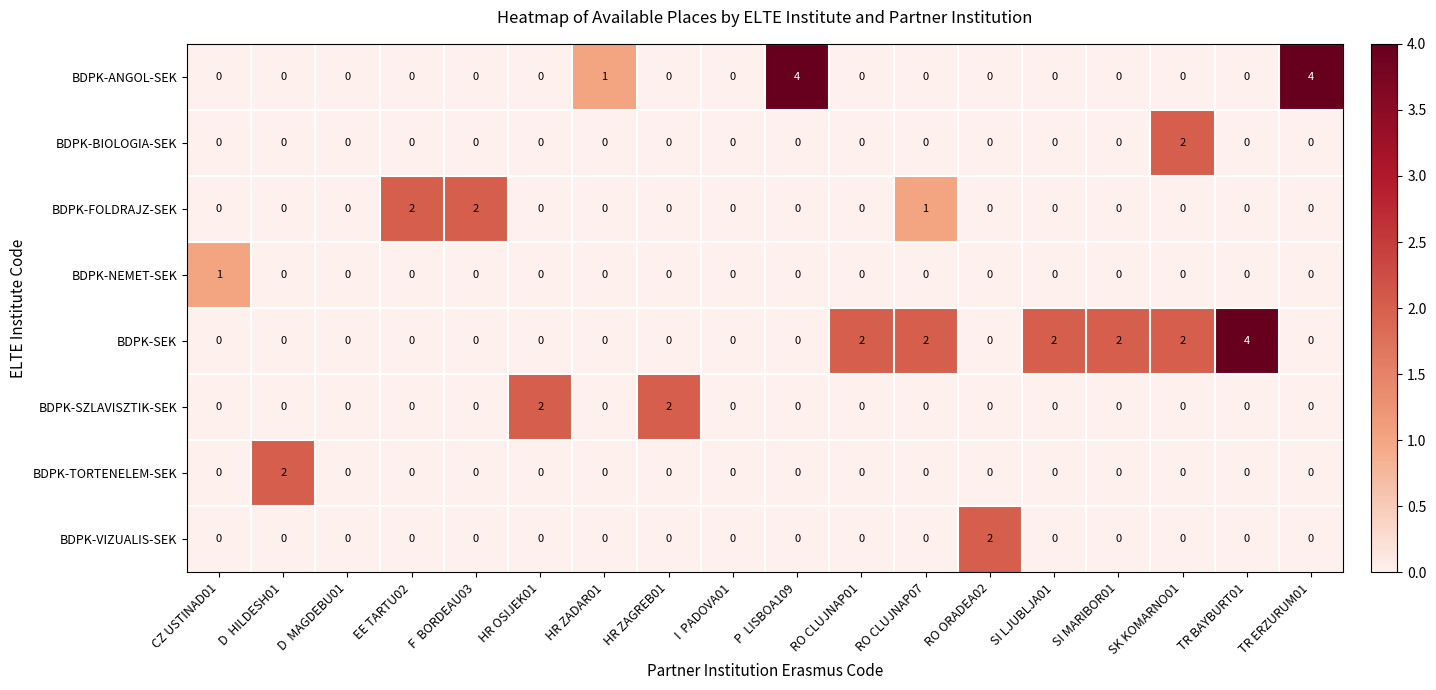

Is it true that BDPK-NEMET-SEK equals 1 at CZ USTINAD01?

True